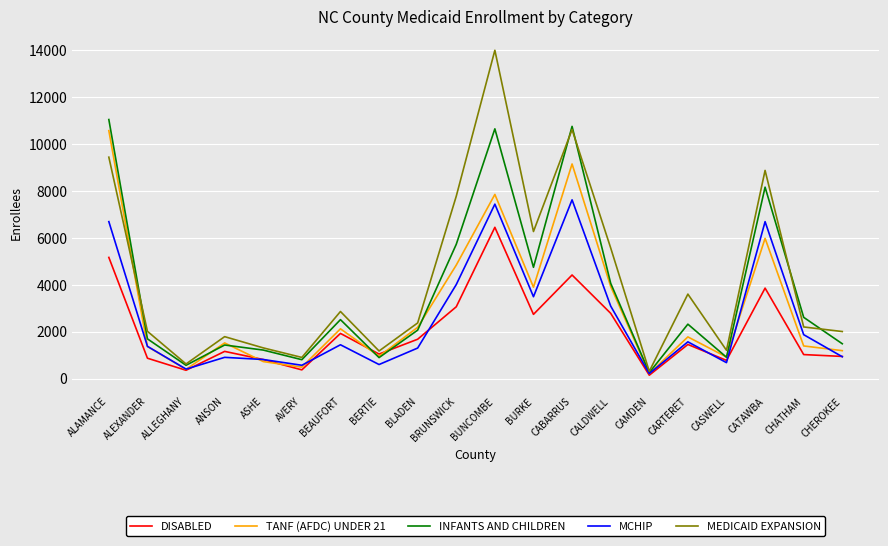

Read the MEDICAID EXPANSION value at CALDWELL, to the nearest 50.

5600